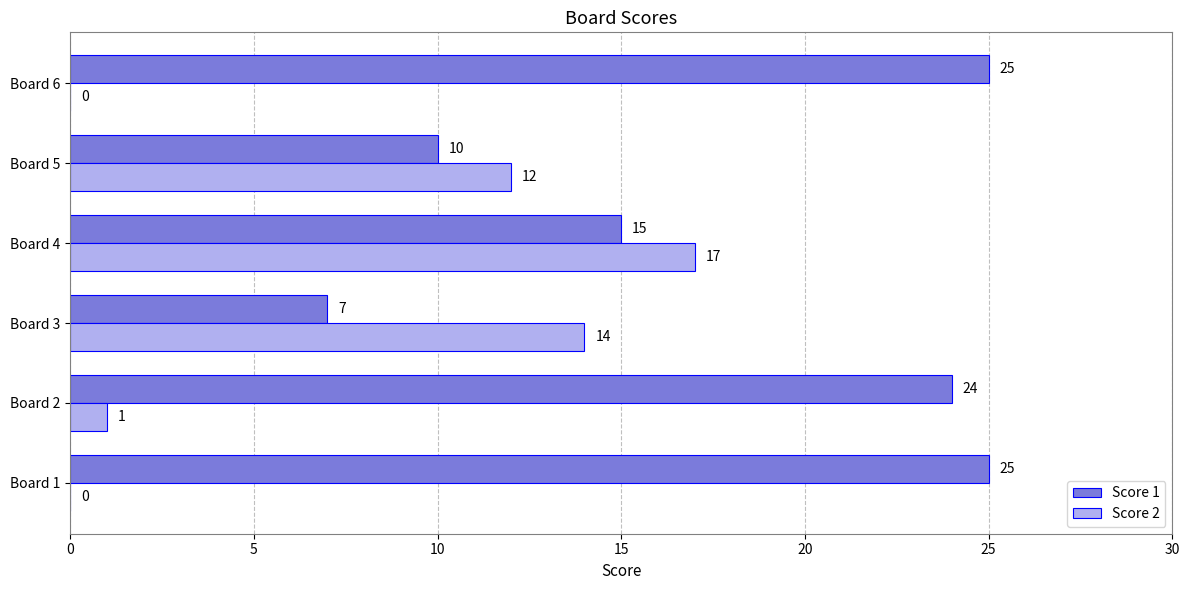

Which series has the largest total across all categories?

Score 1